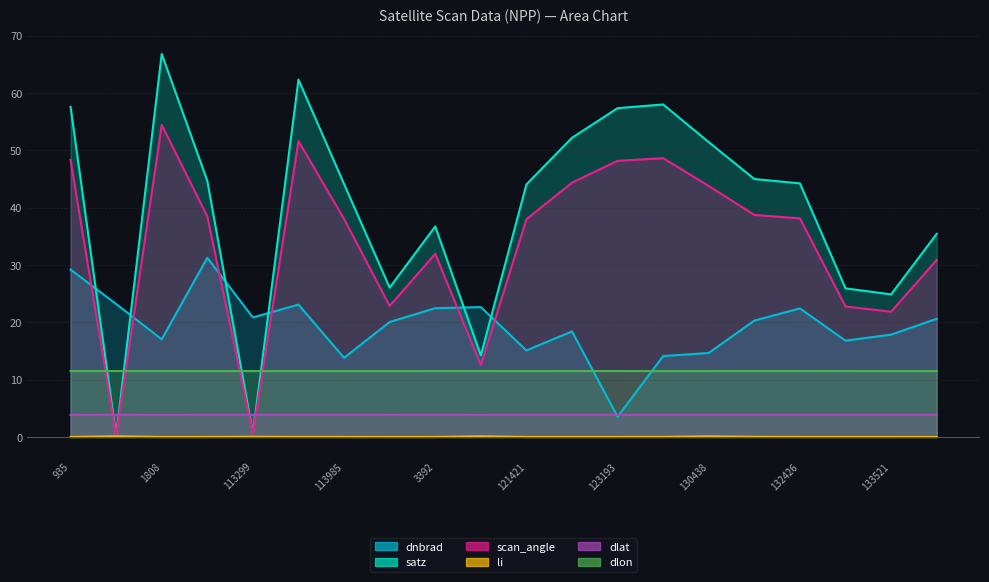

How many distinct data groups are displayed?

6